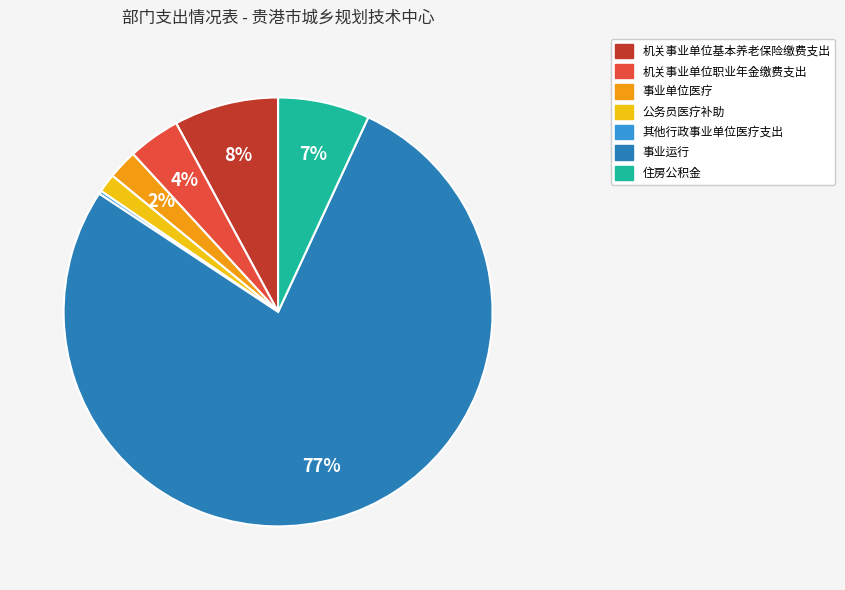

Between 公务员医疗补助 and 事业单位医疗, which is larger?

事业单位医疗